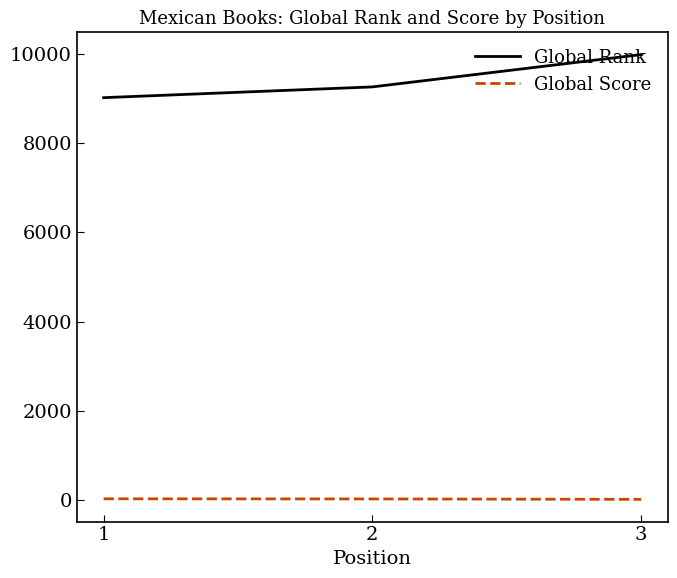

List the series in order of their overall mean, lowest first.

Global Score, Global Rank